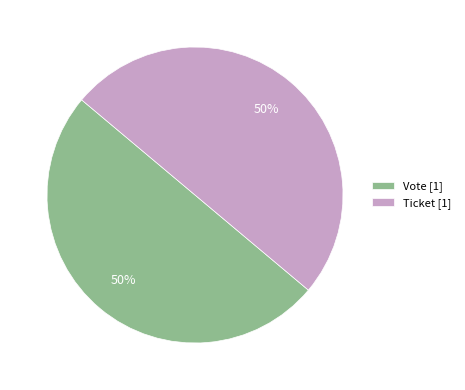

Combined, do Vote [1] and Ticket [1] account for over 50%?

Yes